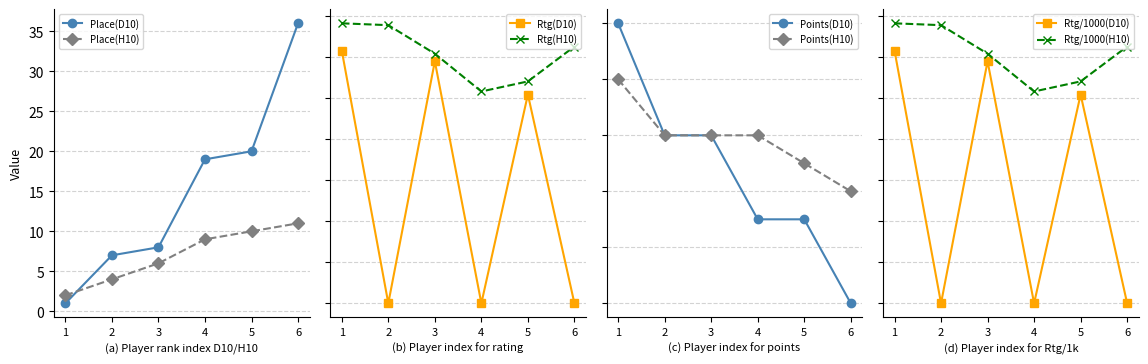

True or false: Place(D10) has more than 0 interior local peaks.

False